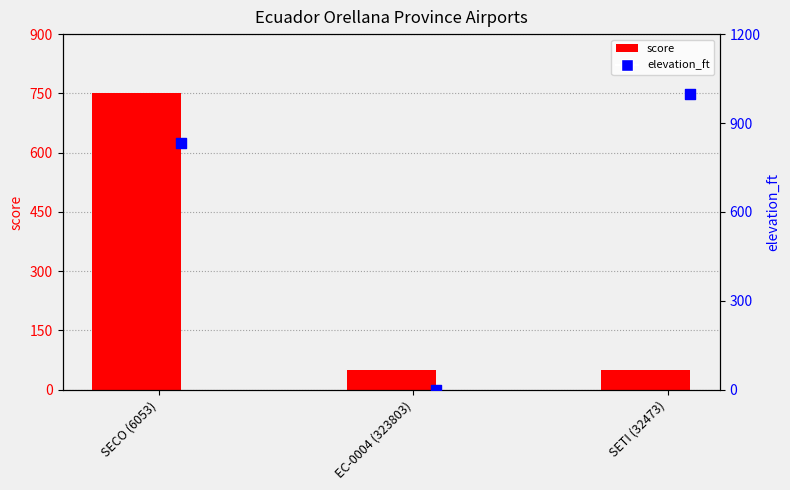

Which series has the largest total across all categories?

elevation_ft